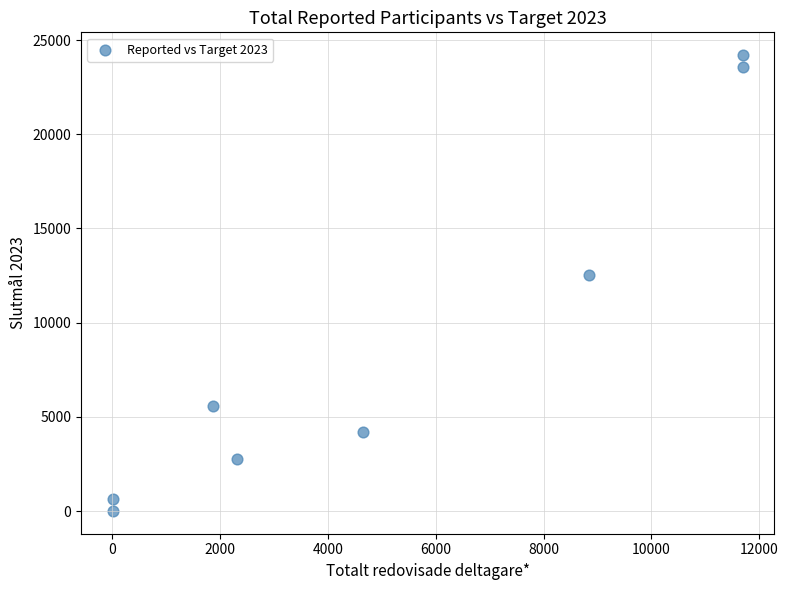

What Y value in the scatter plot is closest to 12101?

12508.7